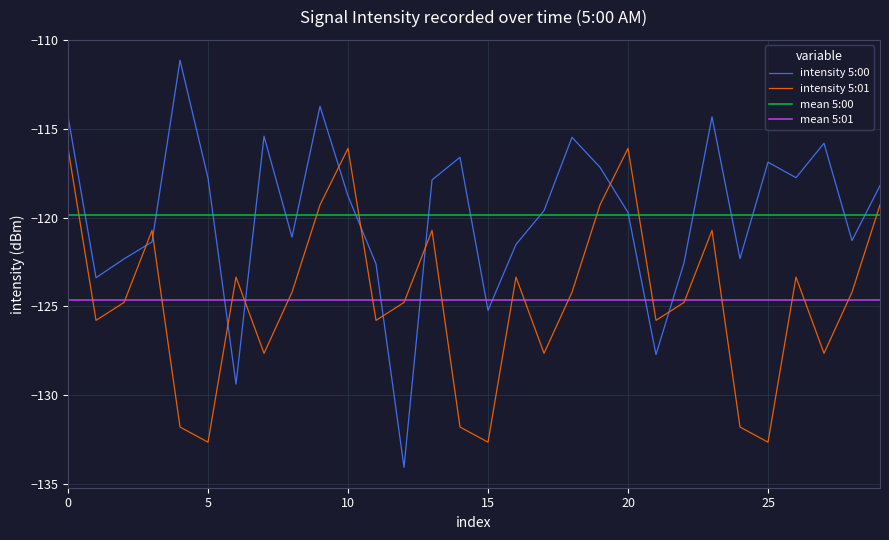

Which series has the largest range (max minus min)?

intensity 5:00